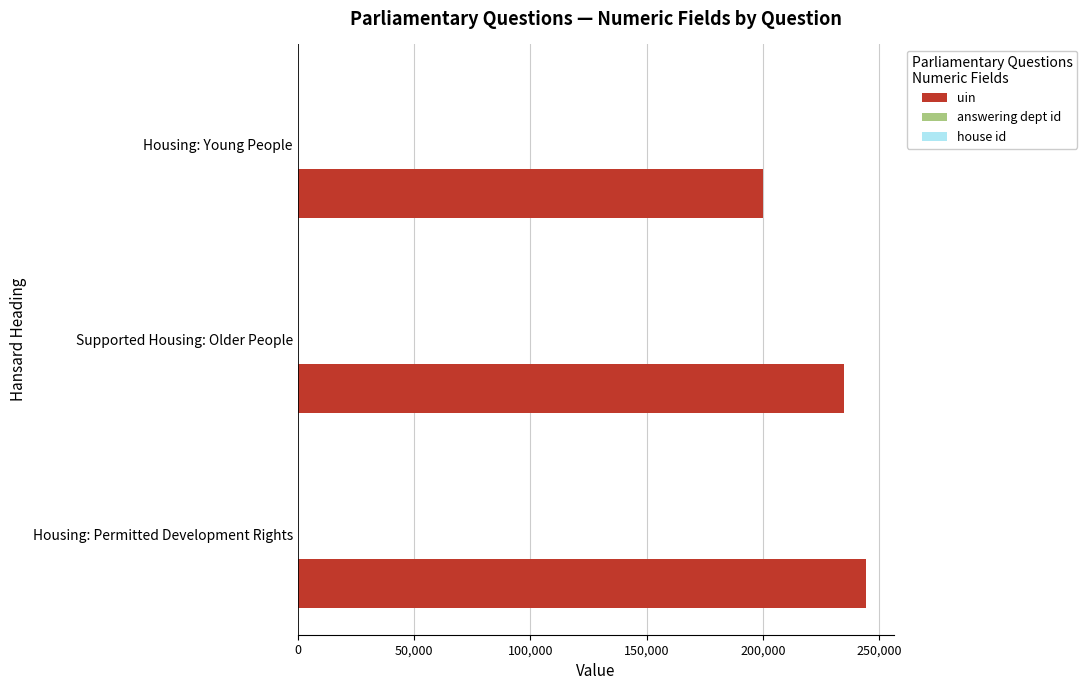

Where is uin nearest to the value 222058?

Supported Housing: Older People